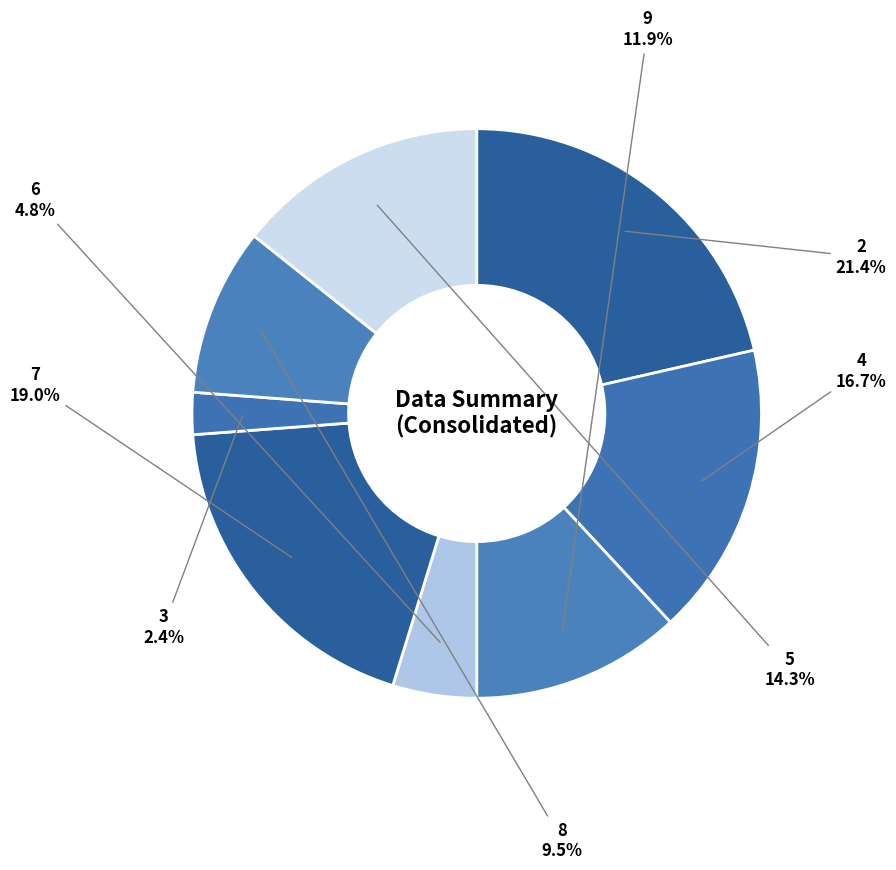

Which has a higher value, 4 or 3?

4